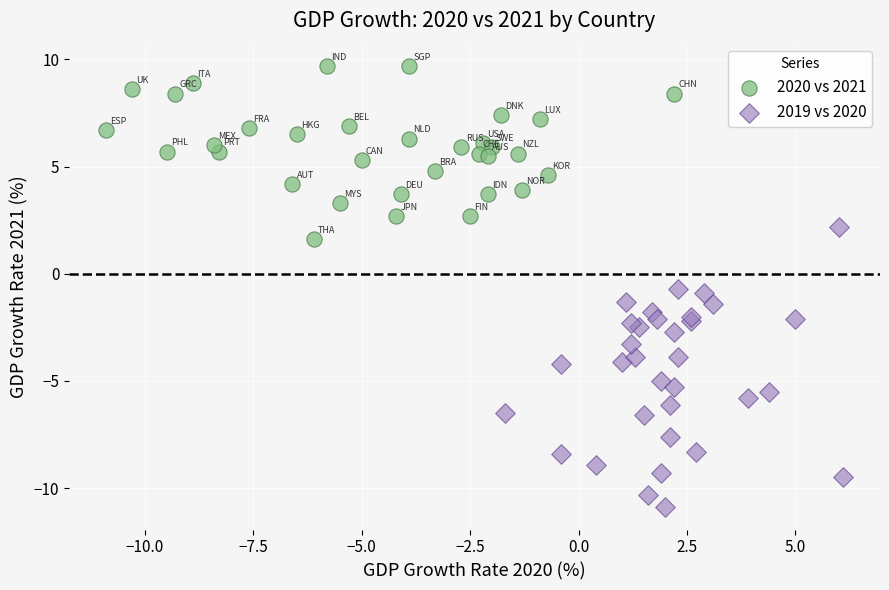

Which series reaches the minimum Y coordinate?

2019 vs 2020